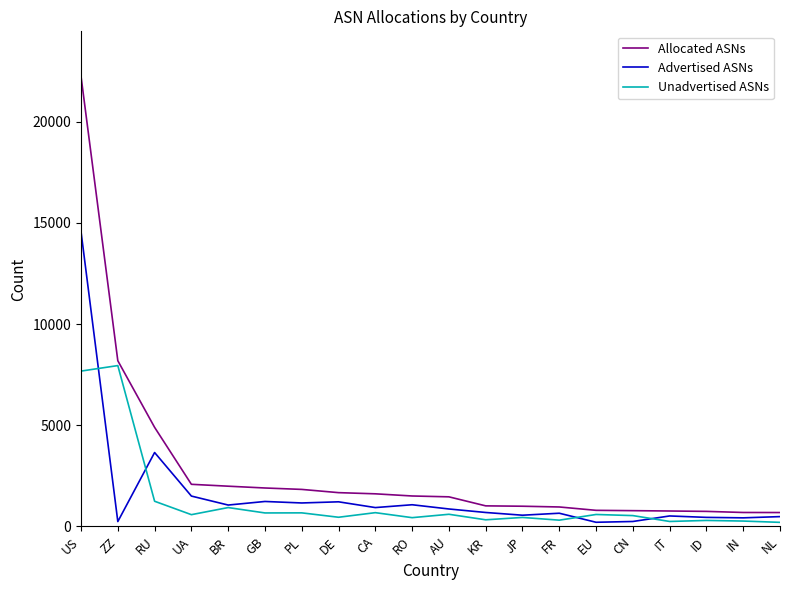

At which label is Advertised ASNs closest to 7385?

RU